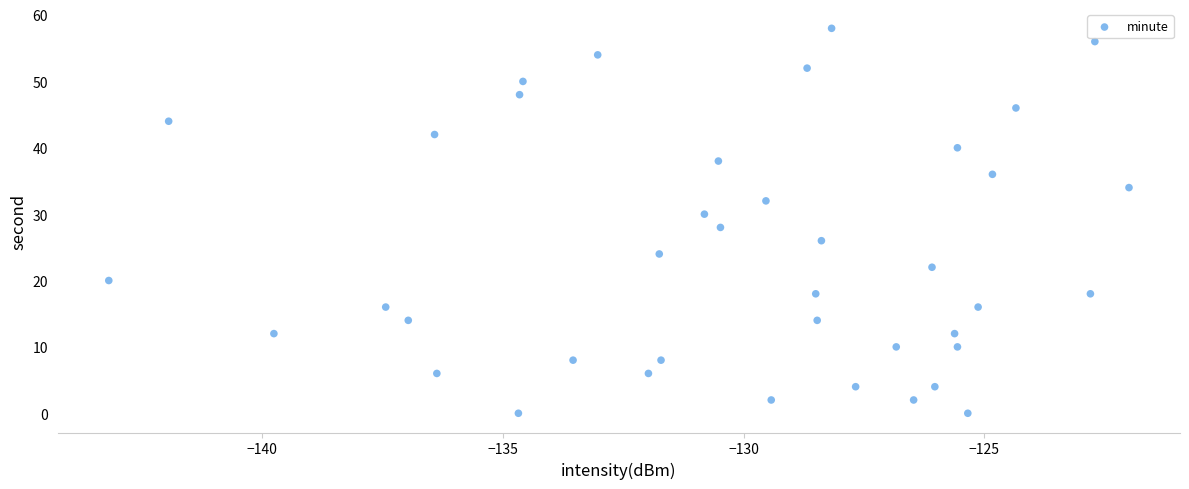

What is the range of Y values (max minus min)?

58